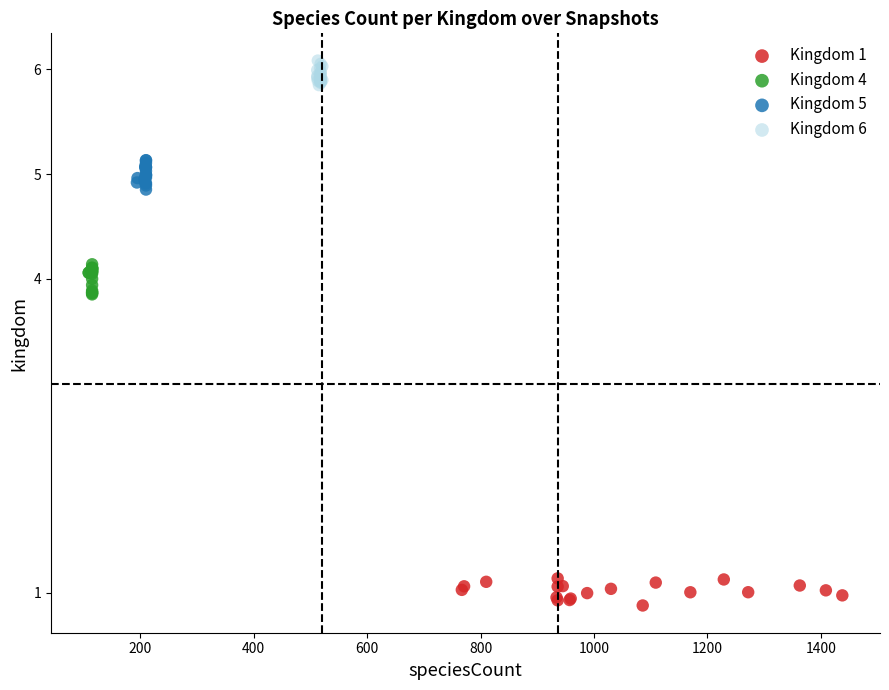

Which series contains the lowest Y value?

Kingdom 1